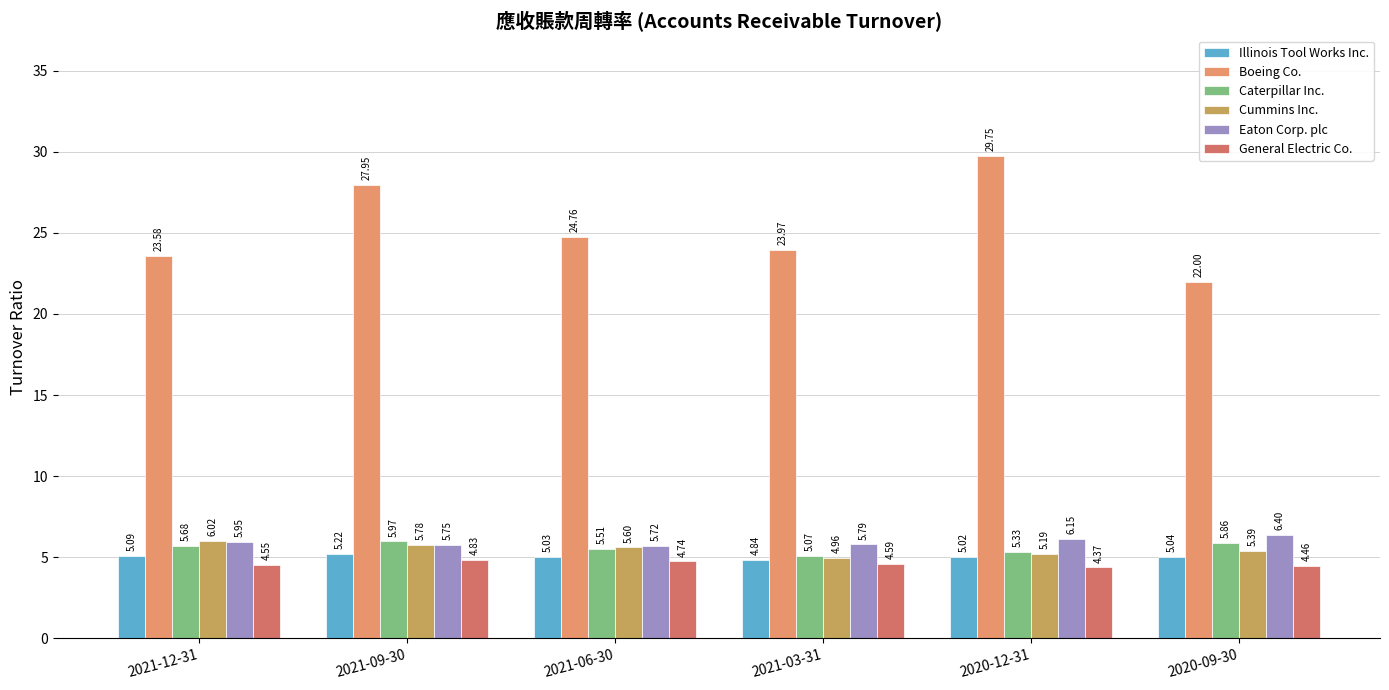

Which series has the largest total across all categories?

Boeing Co.